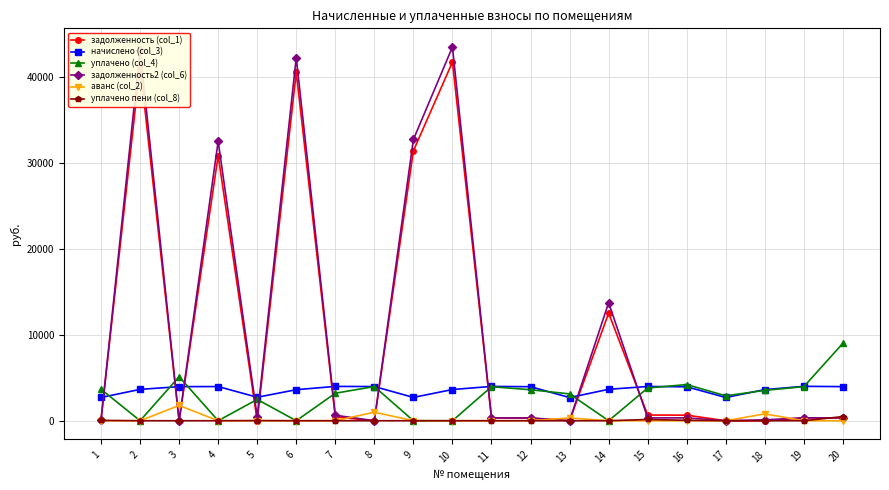

True or false: задолженность (col_1) has a value of 22093.3 at 2.

False